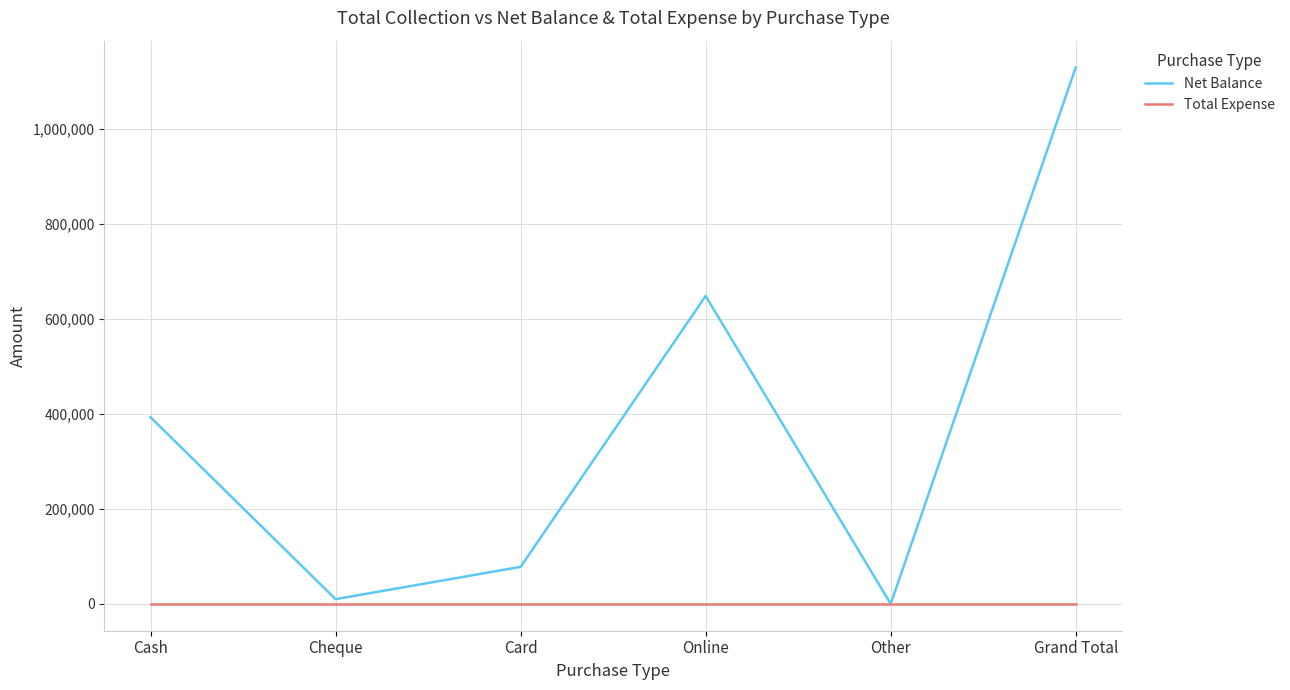

At which category does the chart reach its peak across all series?

Grand Total